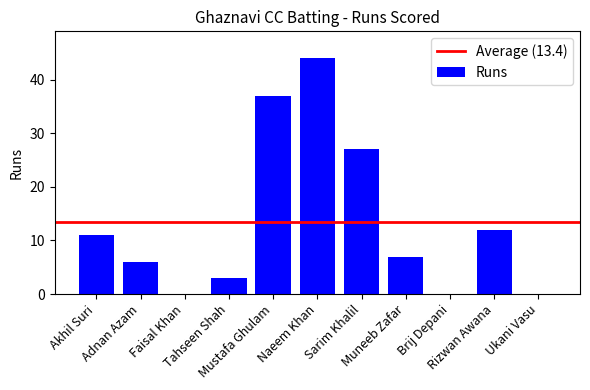

At which label does the data first exceed 7?

Akhil Suri